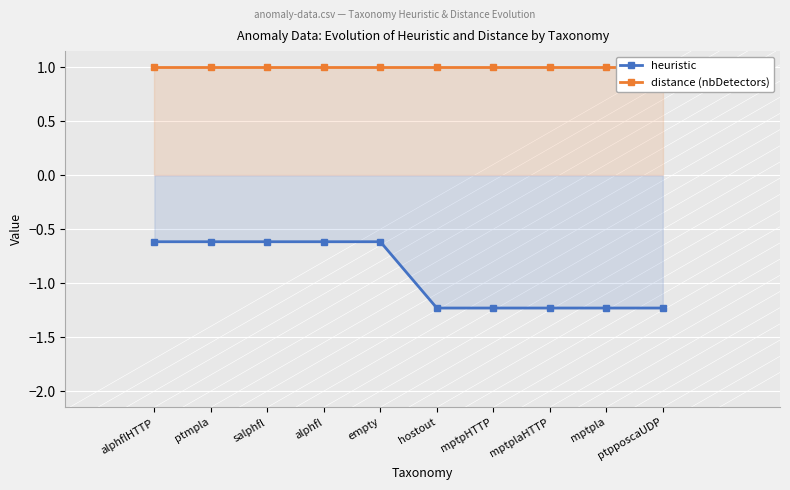

What is the minimum value for distance (nbDetectors)?

1.0